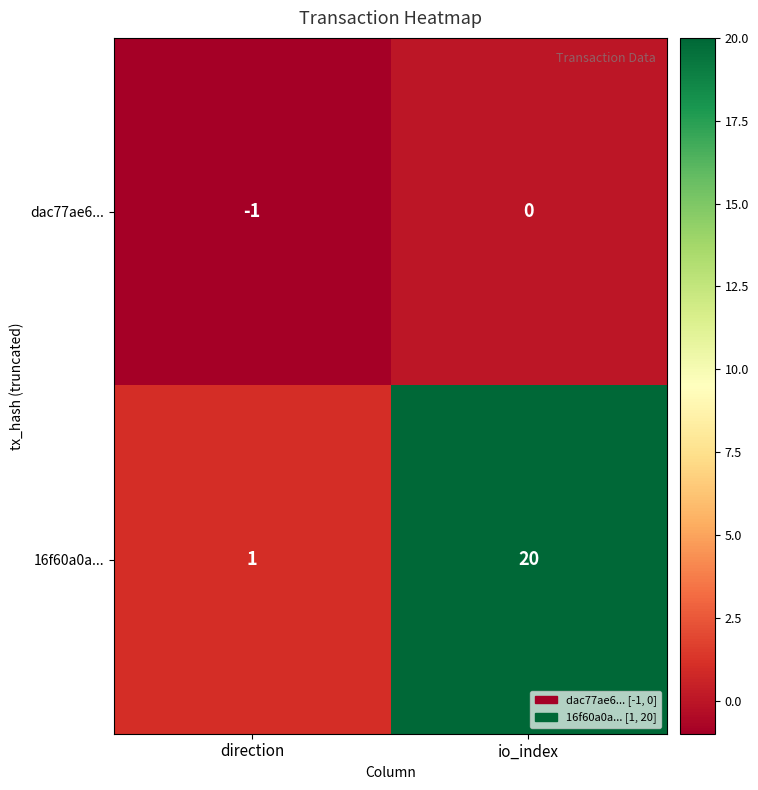

What is the maximum value for 16f60a0a...?

20